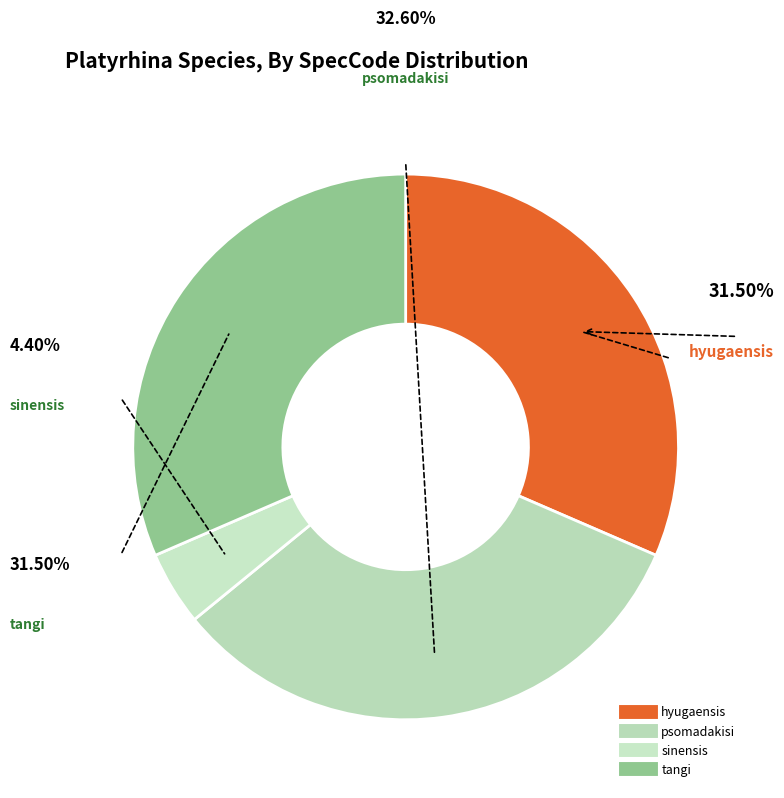

The hyugaensis slice represents 32% of the pie. True or false?

True